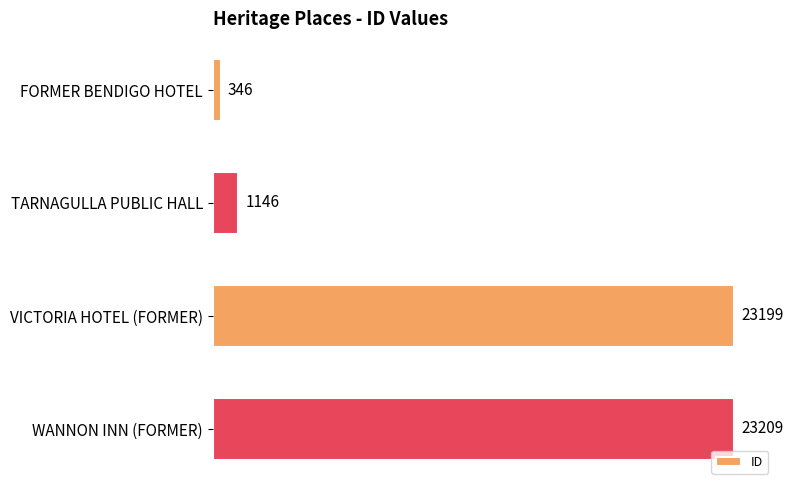

Rank the categories by value from highest to lowest.

WANNON INN (FORMER), VICTORIA HOTEL (FORMER), TARNAGULLA PUBLIC HALL, FORMER BENDIGO HOTEL